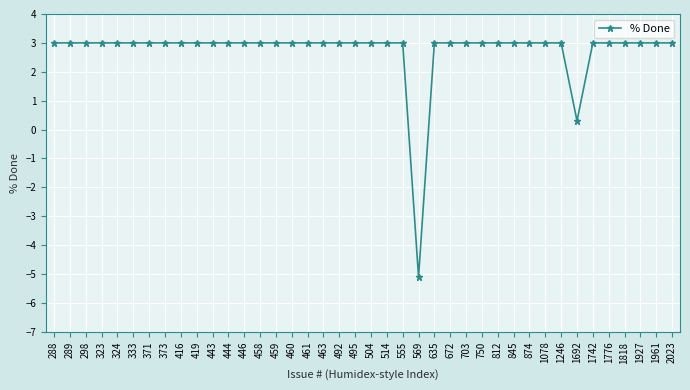

Count the number of data series in this chart.

1